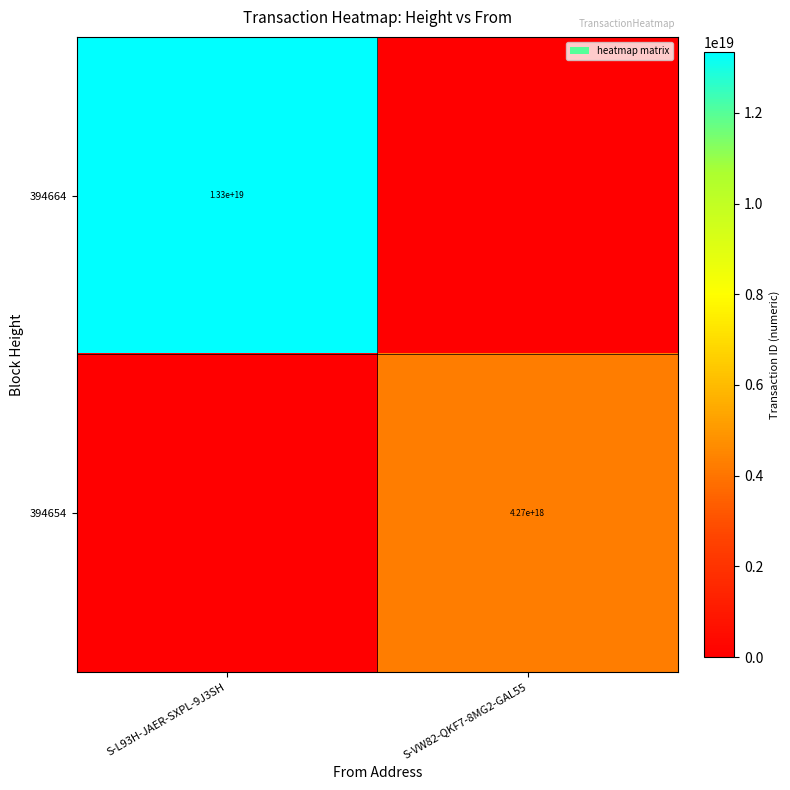

How many distinct data groups are displayed?

2